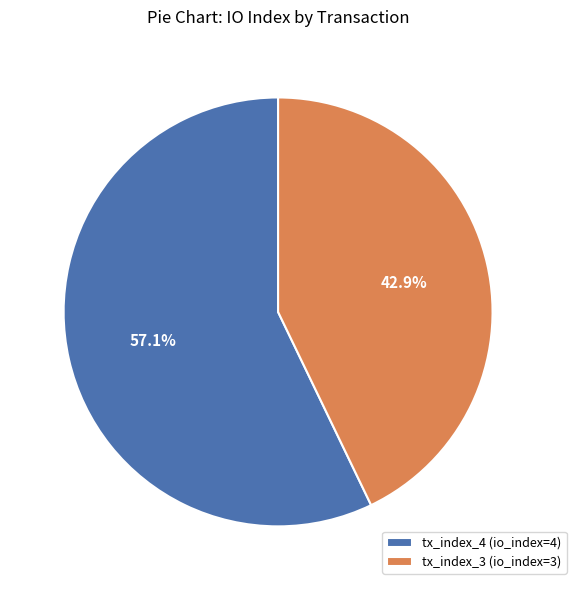

Which has a higher value, tx_index_4 (io_index=4) or tx_index_3 (io_index=3)?

tx_index_4 (io_index=4)